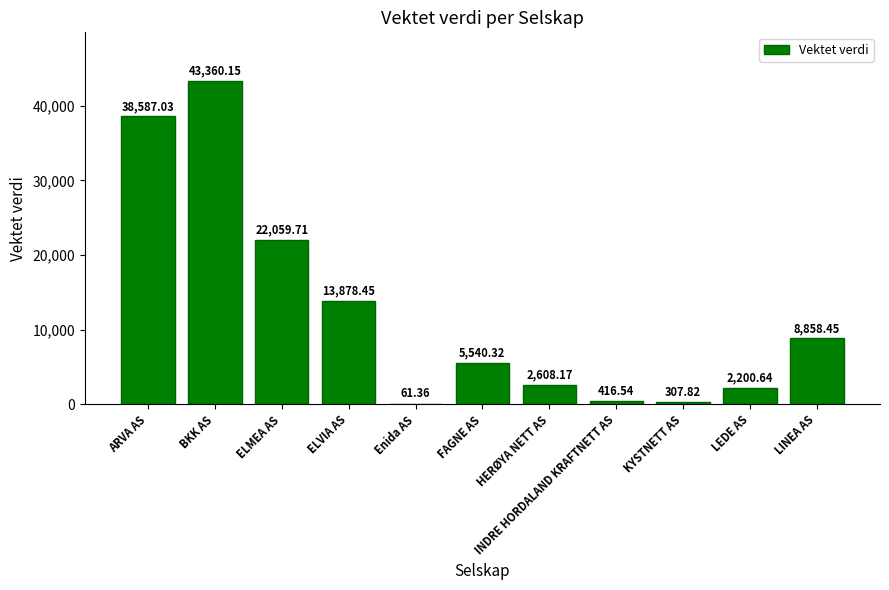

What is the sum of the values at HERØYA NETT AS and ELMEA AS?

24667.9